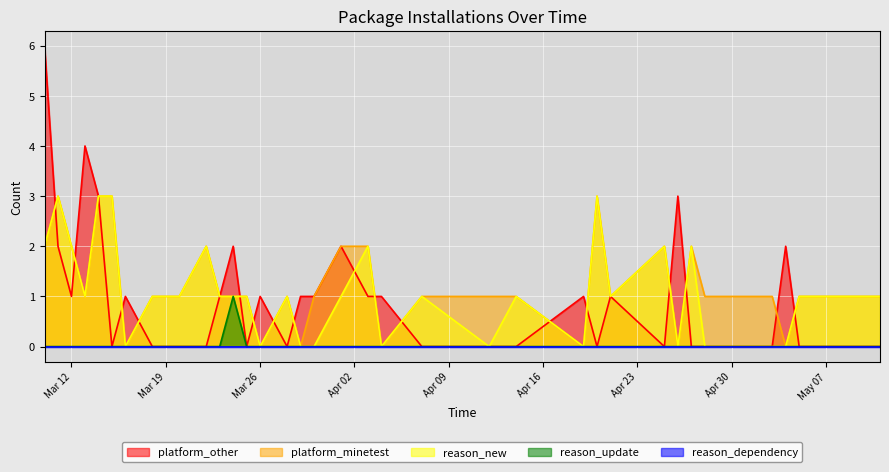

What is the greatest value displayed?

6